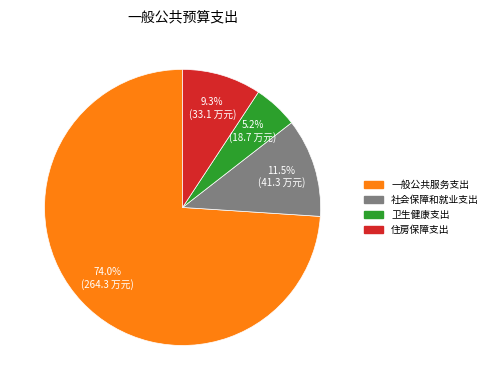

Does any single category account for the majority?

Yes